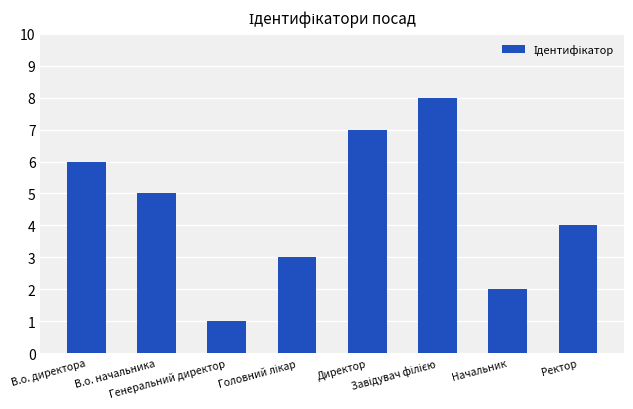

What is the difference between the maximum and minimum values?

7